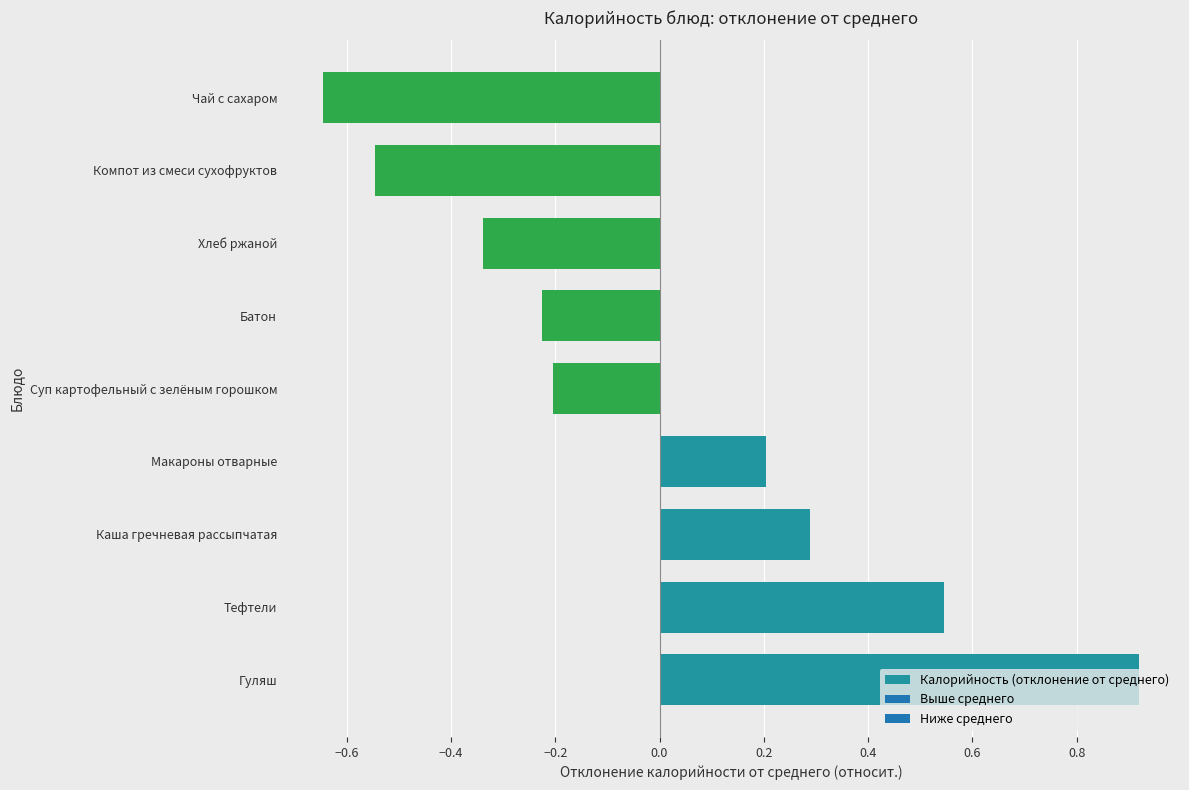

What is the difference between the values at Тефтели and Суп картофельный с зелёным горошком?

0.8